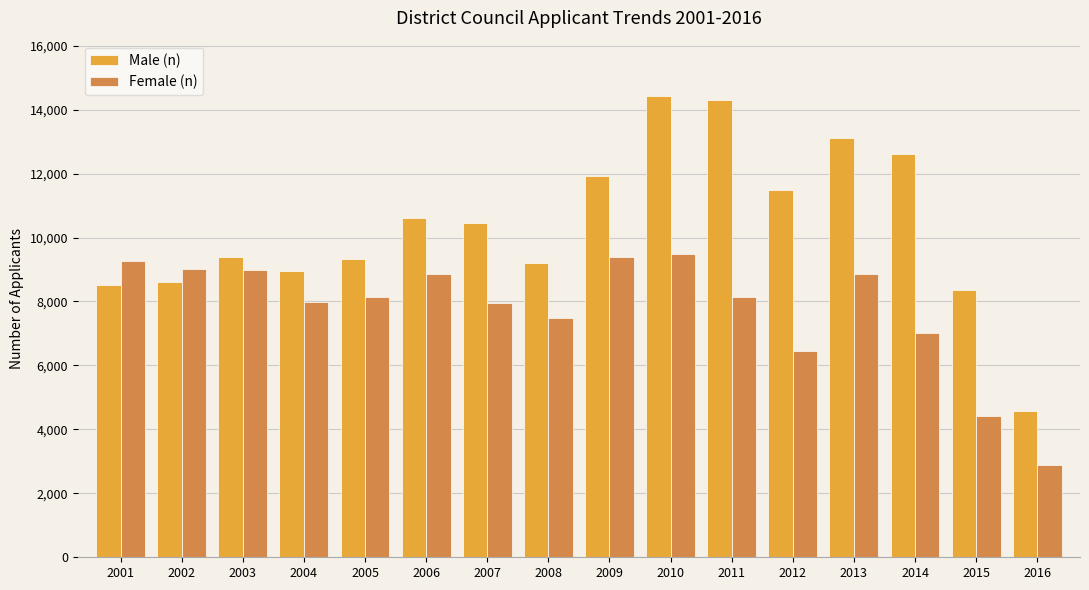

What are all the series names shown in the legend?

Male (n), Female (n)